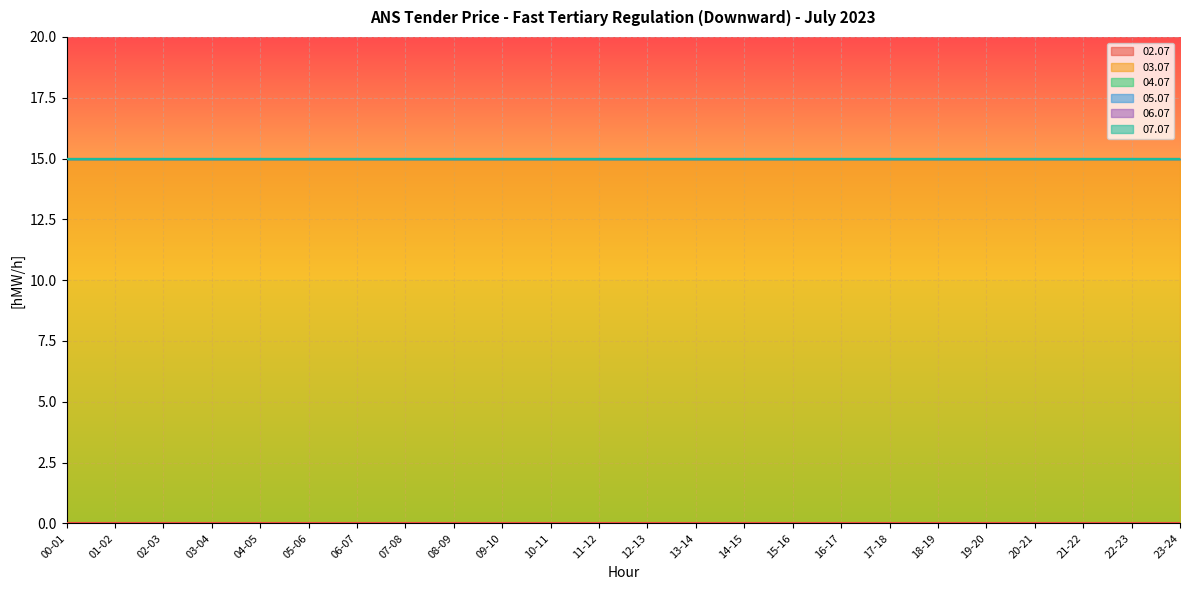

True or false: 05.07 and 03.07 intersect in this chart.

False